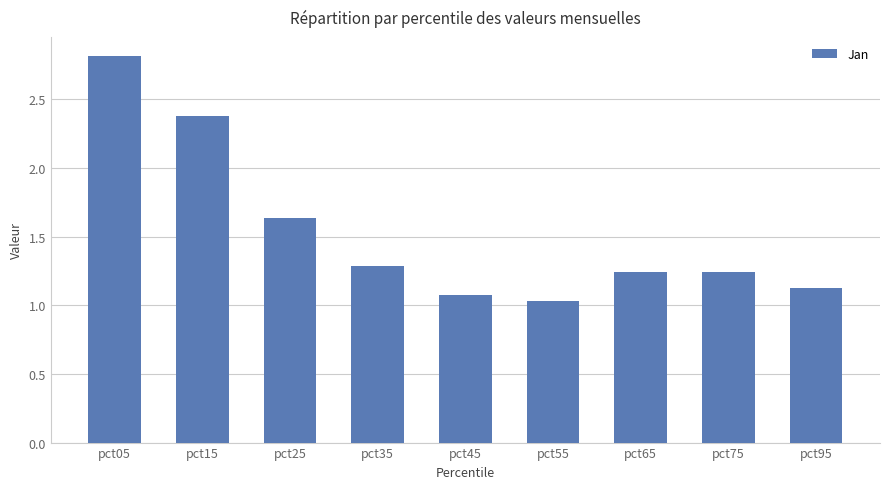

True or false: the data shows 1.1 at pct45.

True